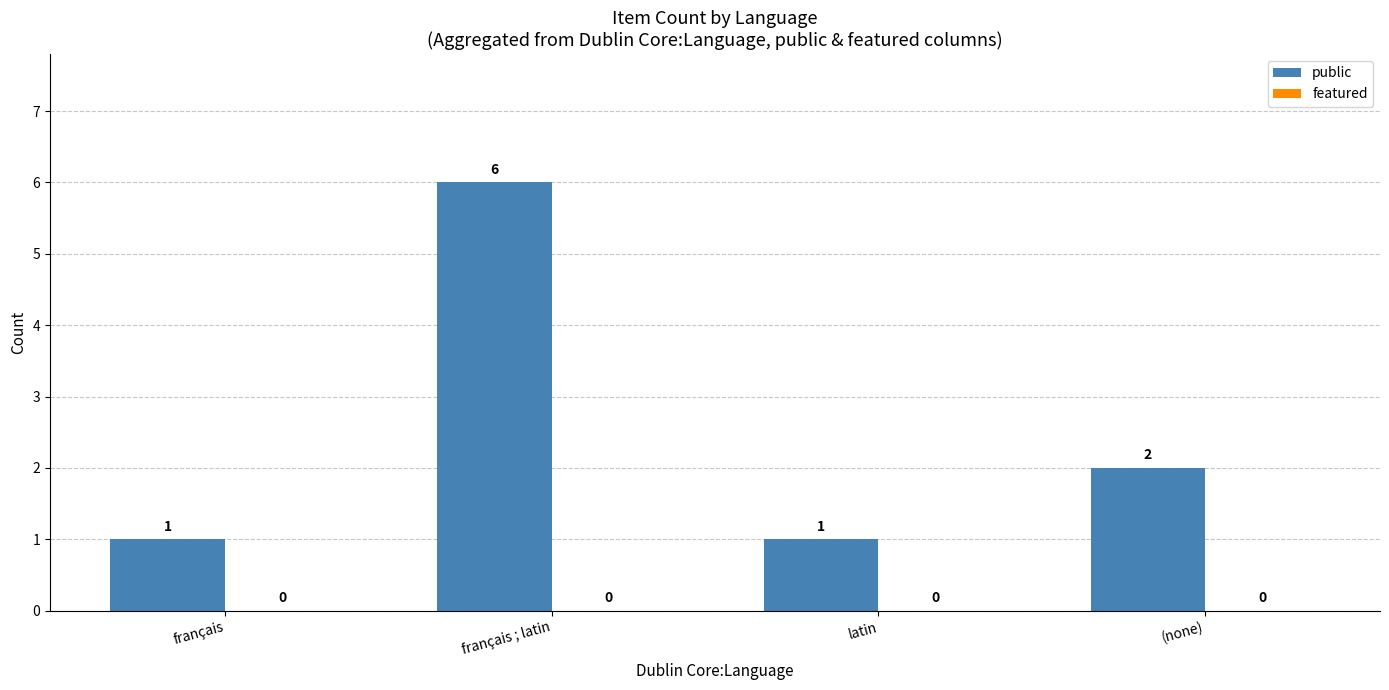

What is the ratio of the value at français ; latin to the value at (none)?

3.0